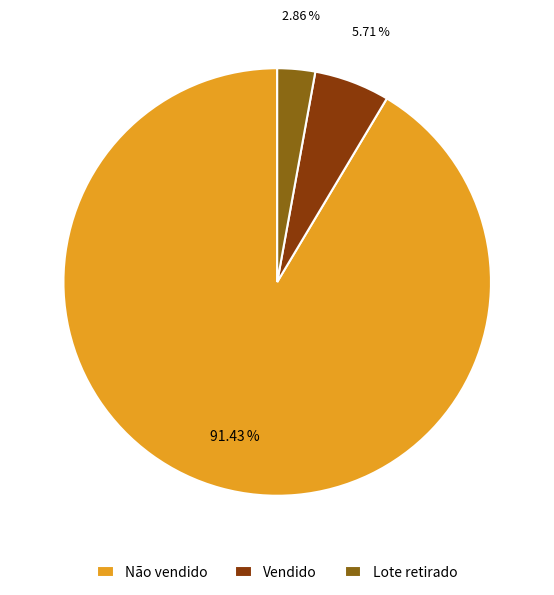

The Vendido slice represents 1% of the pie. True or false?

False